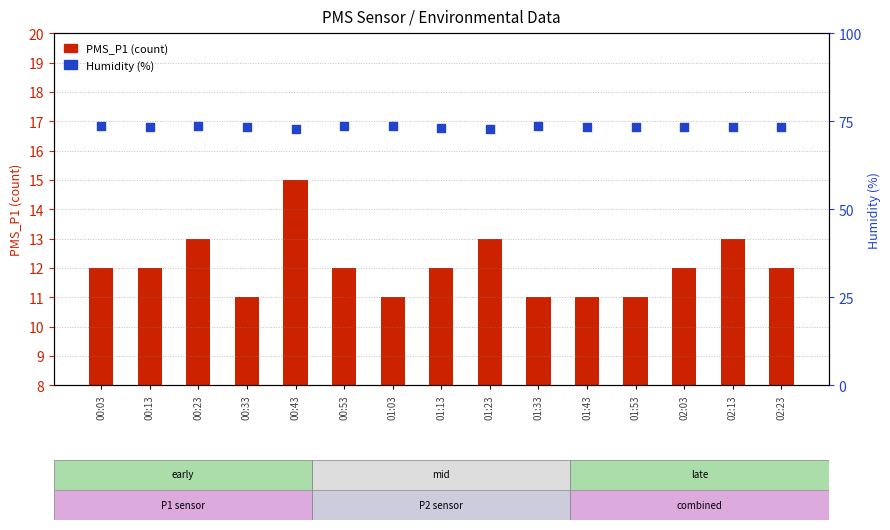

Which series has the largest total across all categories?

Humidity (%)